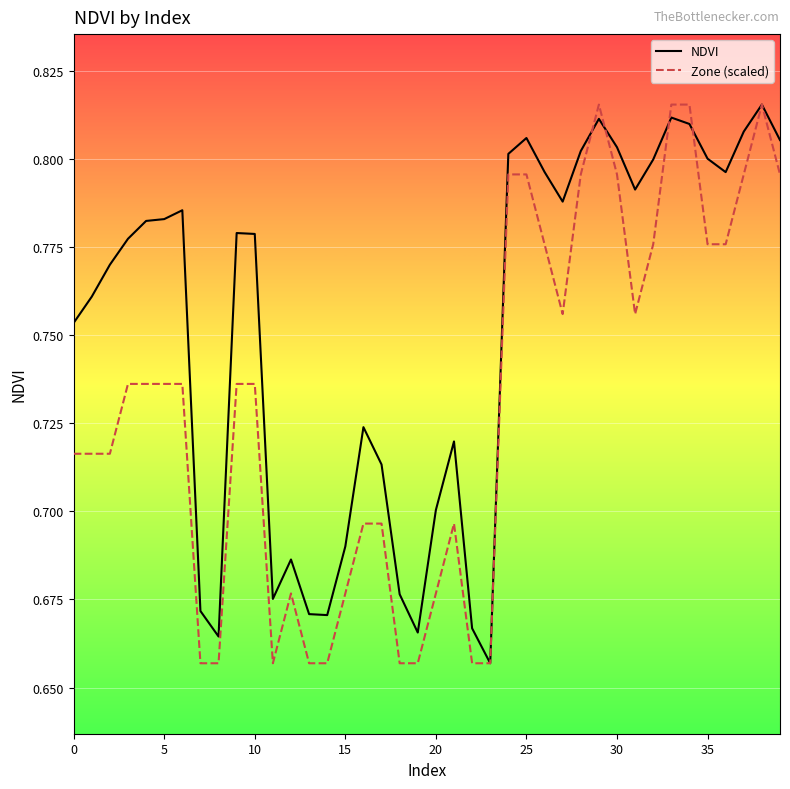

What is the difference between the maximum and second lowest values in the Zone (scaled) series?

0.2